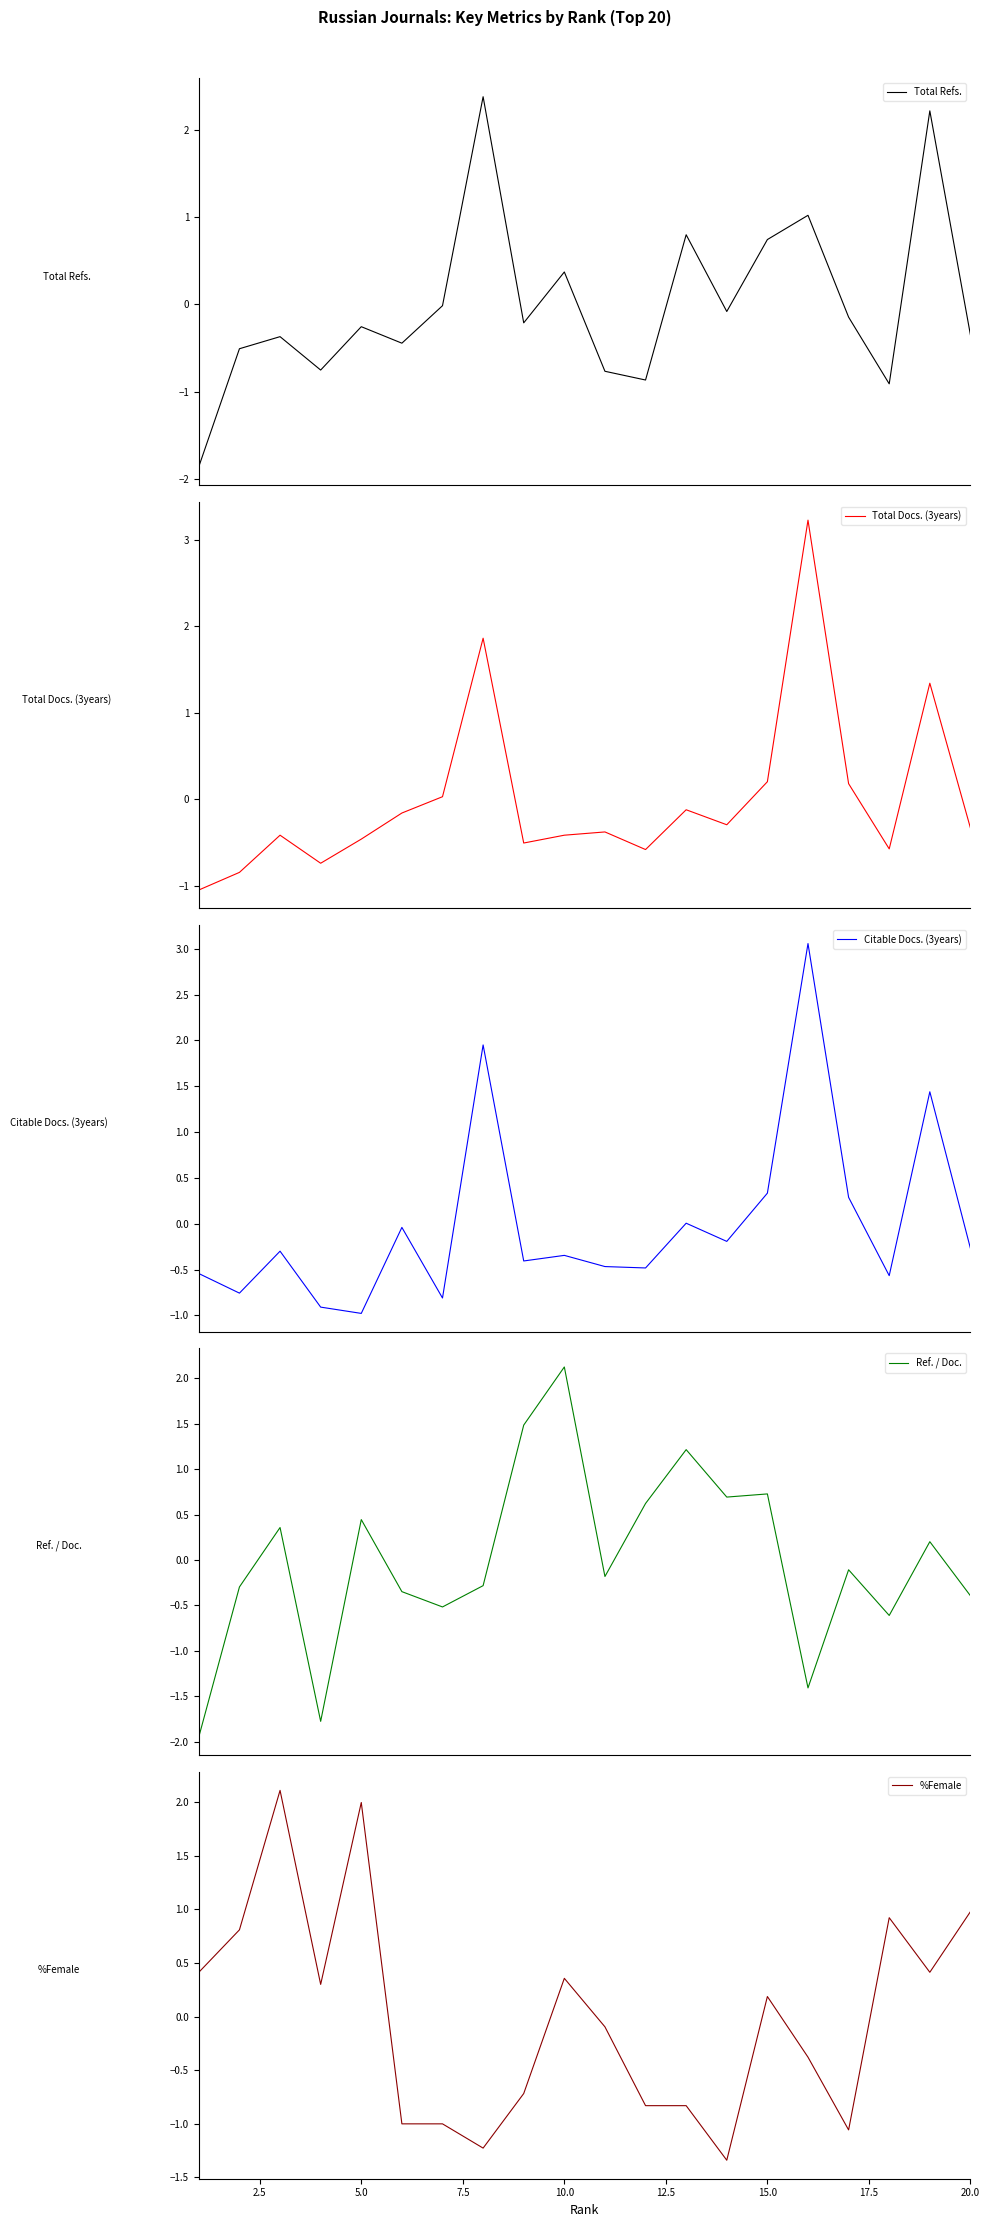

How many lines are shown in the chart?

5